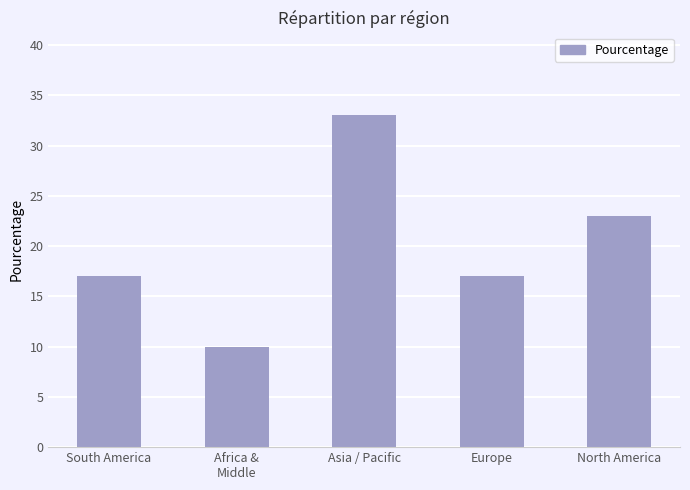

What is the label of the 1st bar from the right?

North America